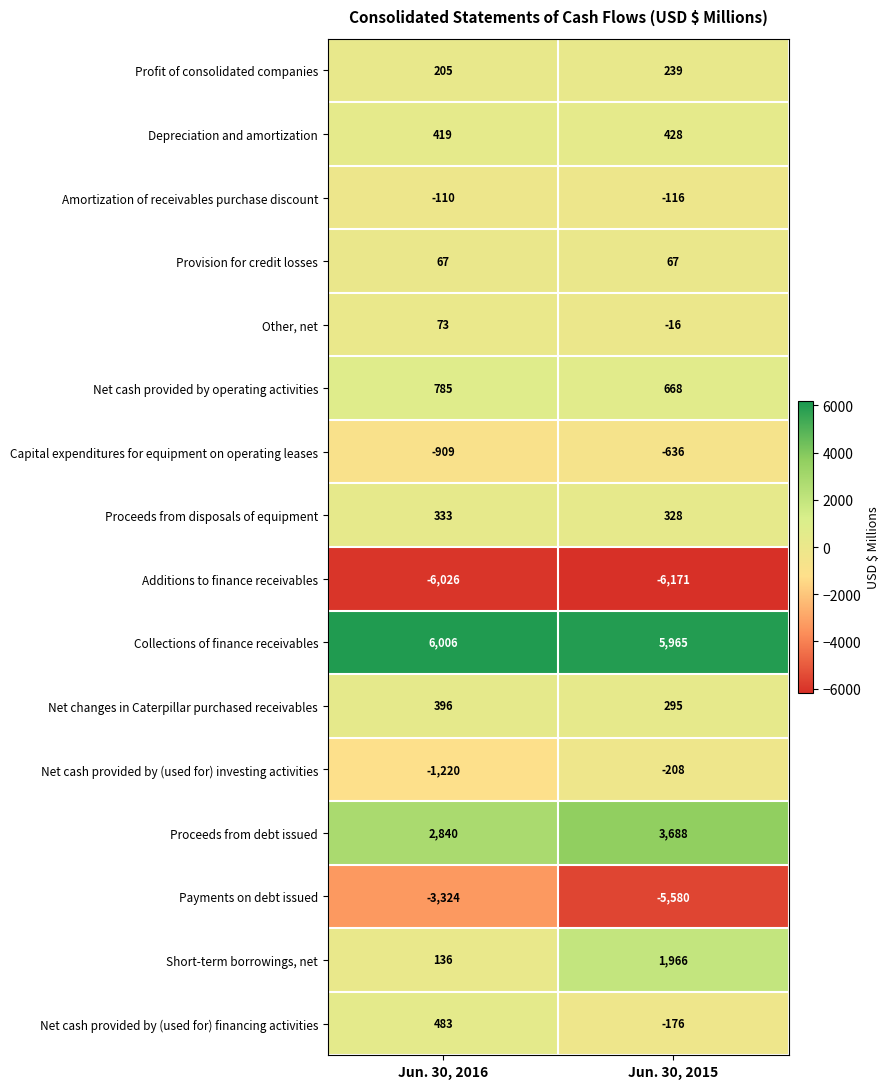

At which category does the chart reach its peak across all series?

Jun. 30, 2016